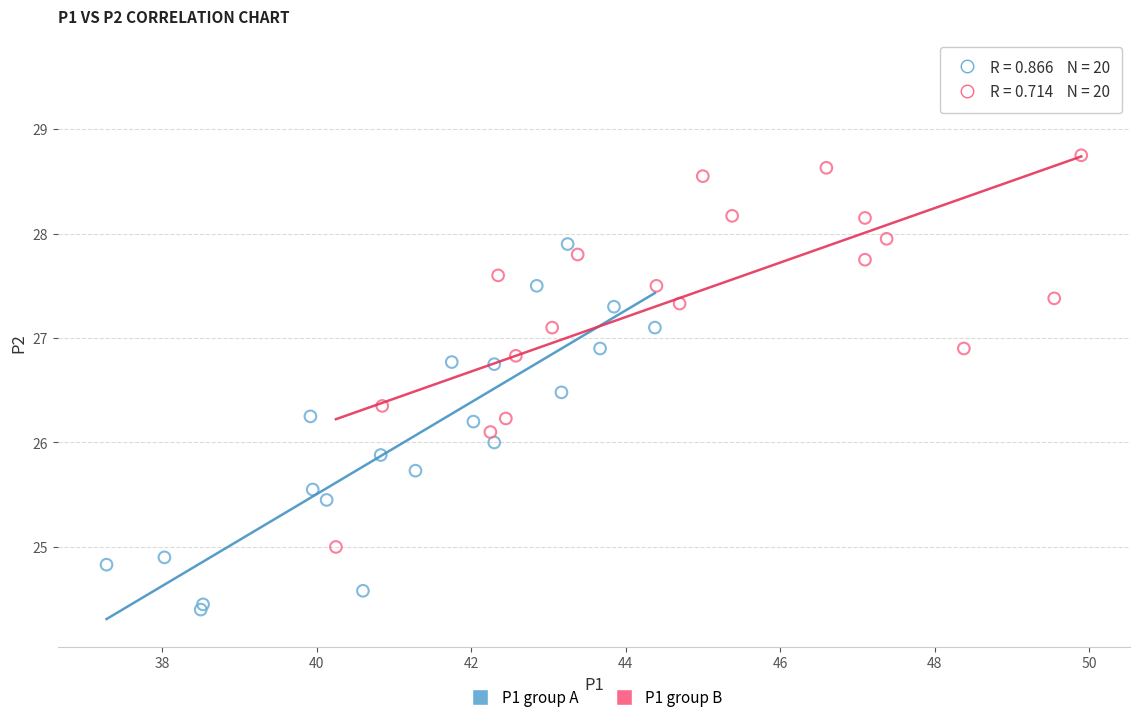

What are all the series names shown in the legend?

P1 group A, P1 group B